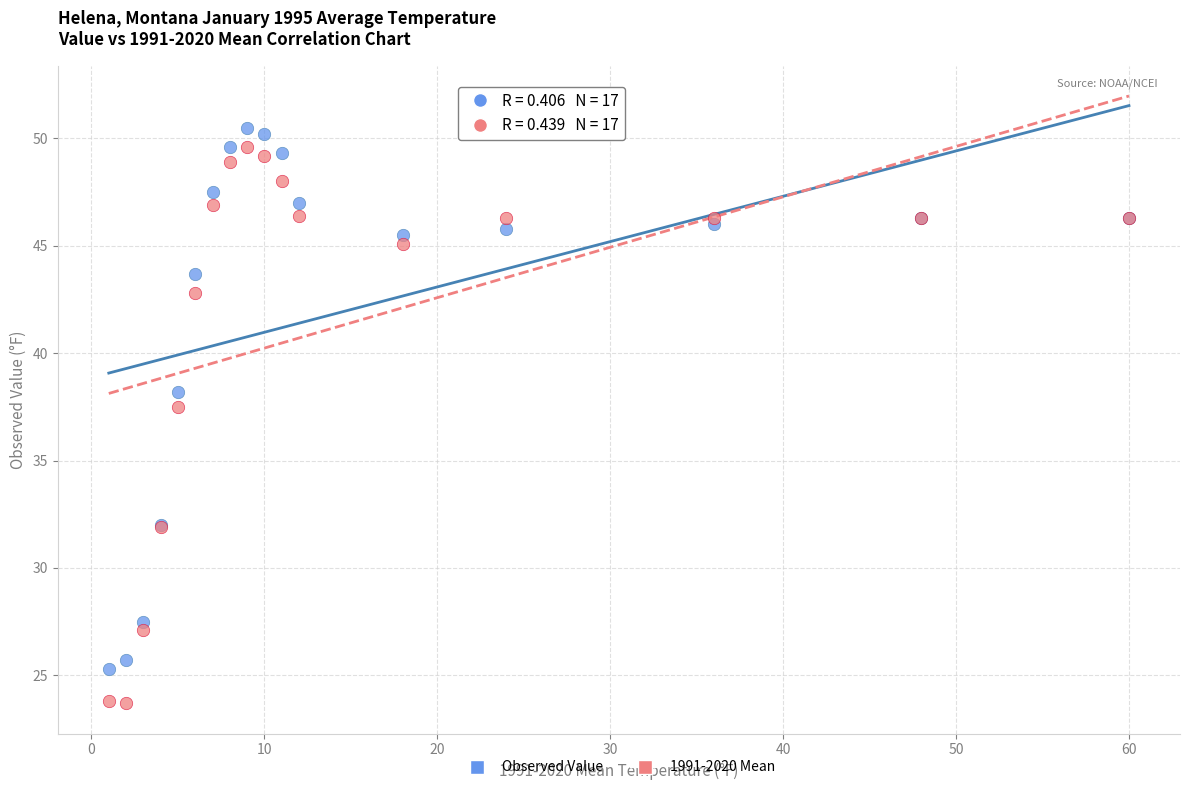

Which series contains the lowest Y value?

1991-2020 Mean